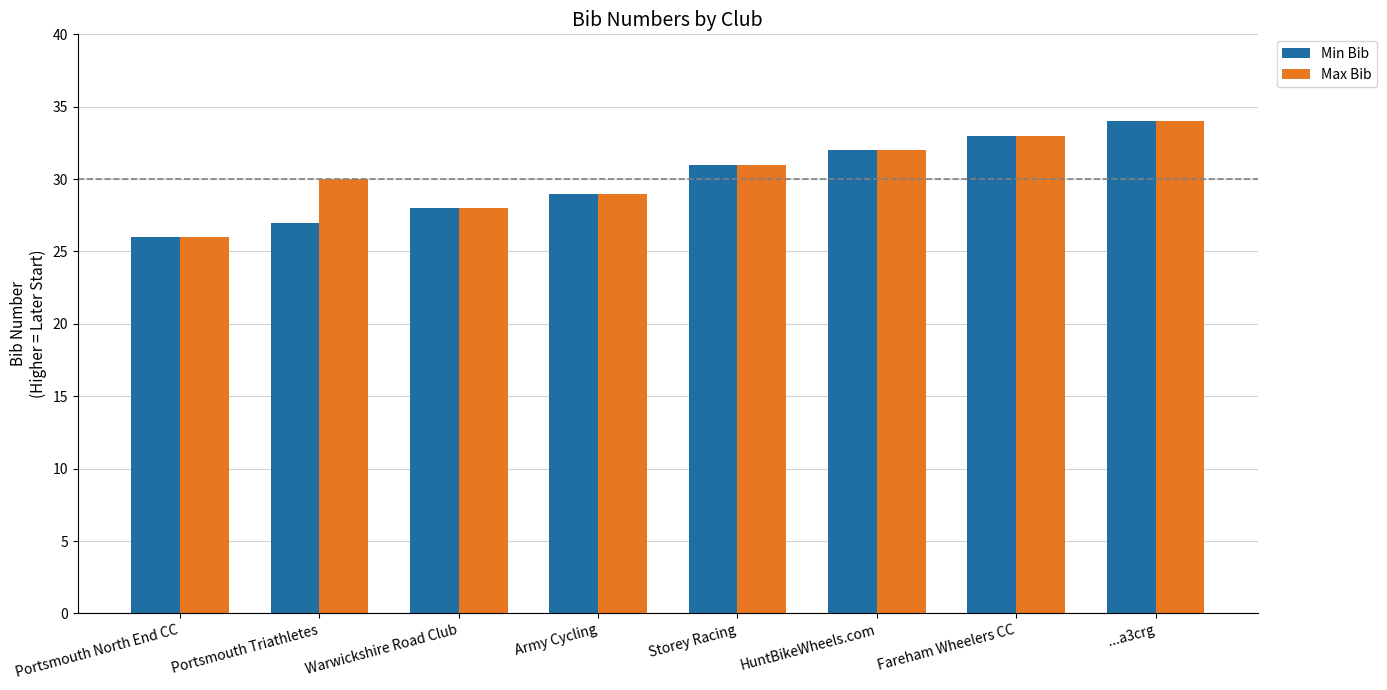

How many bars are there in each group?

2